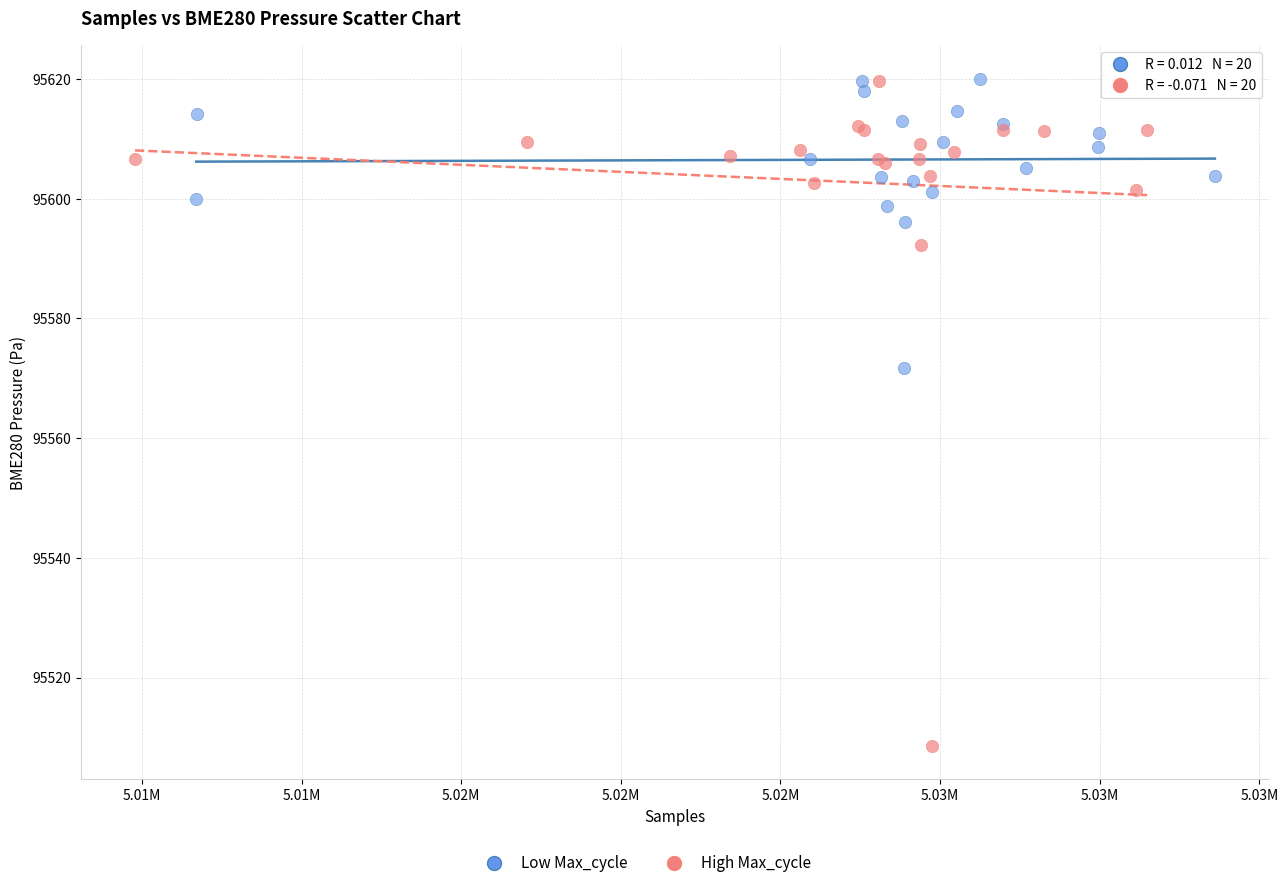

Which series contains the lowest Y value?

High Max_cycle